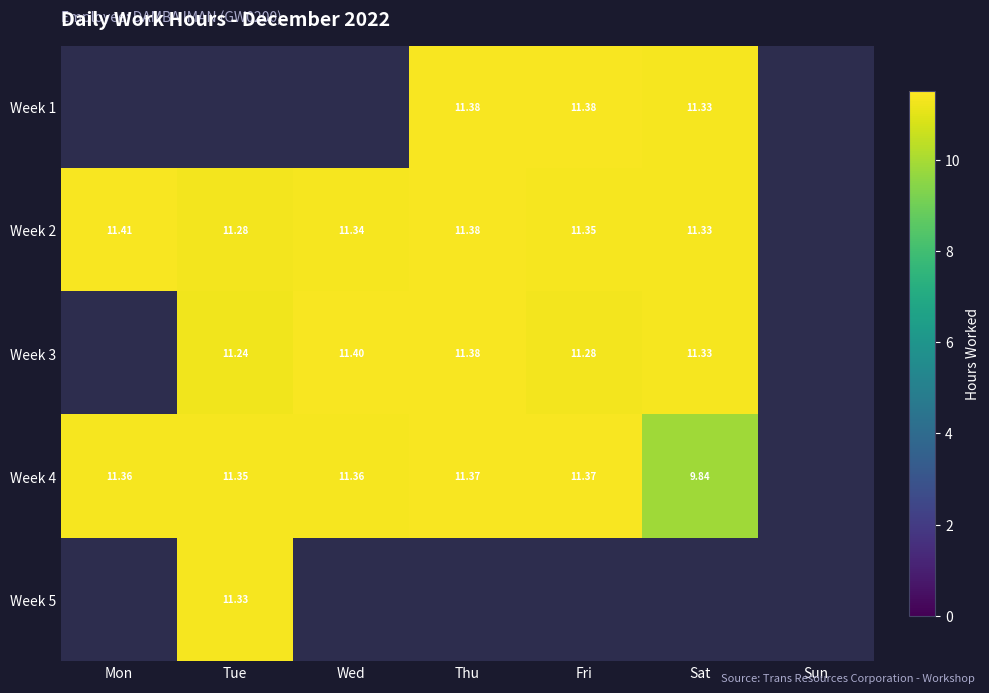

Is it true that Week 2 equals 4.6 at Fri?

False